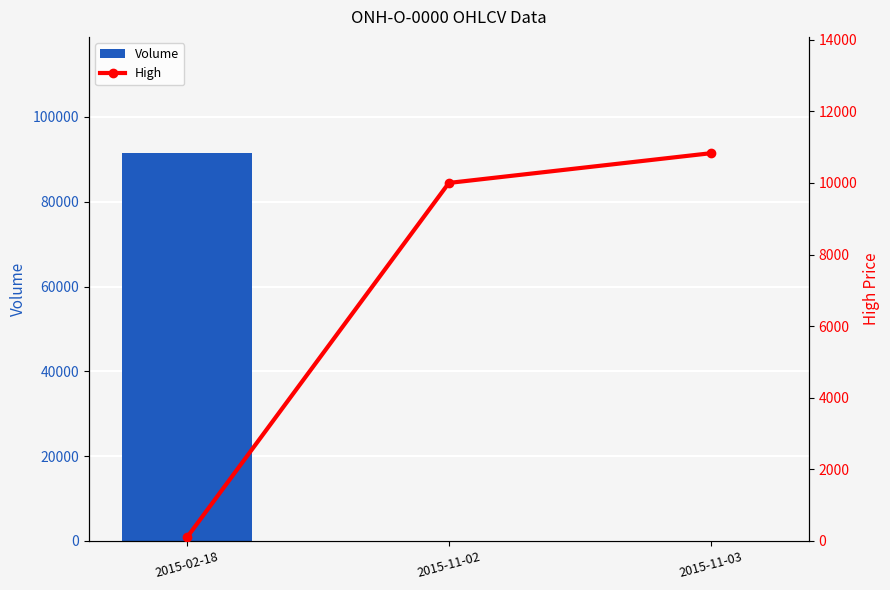

The Volume series shows 20 at 2015-11-03. True or false?

True